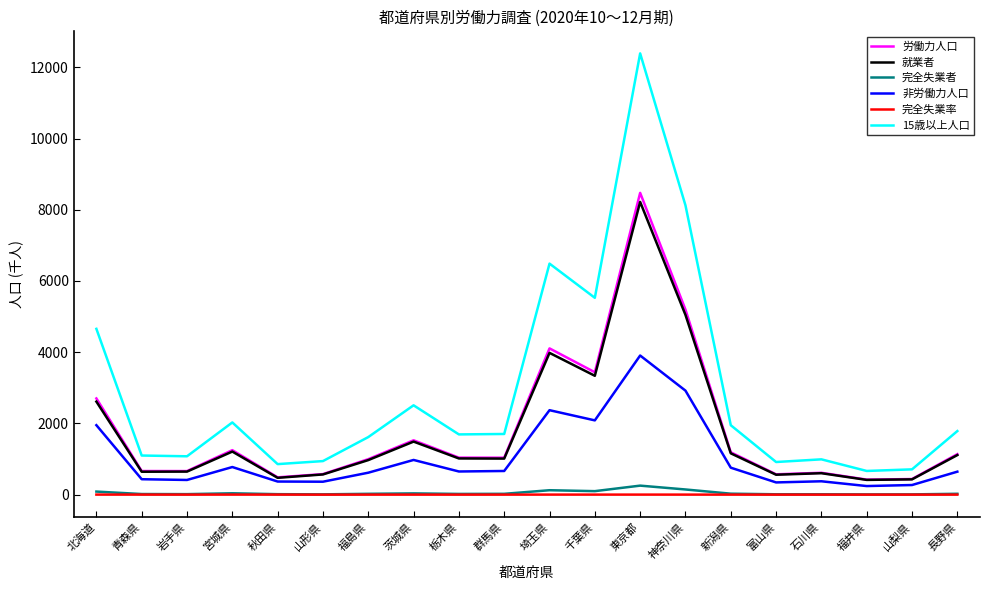

What is the greatest value displayed?

12390.0